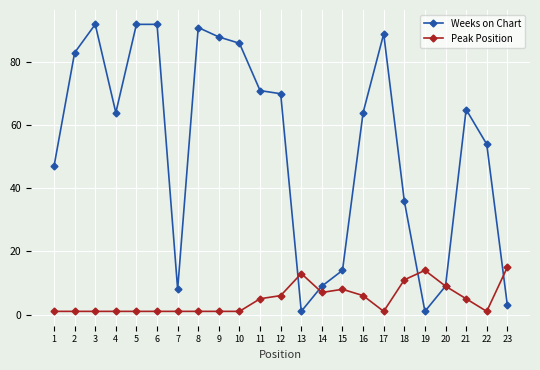

Reading left to right, transcribe all the data shown in this chart.

Weeks on Chart: 1=47	2=83	3=92	4=64	5=92	6=92	7=8	8=91	9=88	10=86	11=71	12=70	13=1	14=9	15=14	16=64	17=89	18=36	19=1	20=9	21=65	22=54	23=3
Peak Position: 1=1	2=1	3=1	4=1	5=1	6=1	7=1	8=1	9=1	10=1	11=5	12=6	13=13	14=7	15=8	16=6	17=1	18=11	19=14	20=9	21=5	22=1	23=15